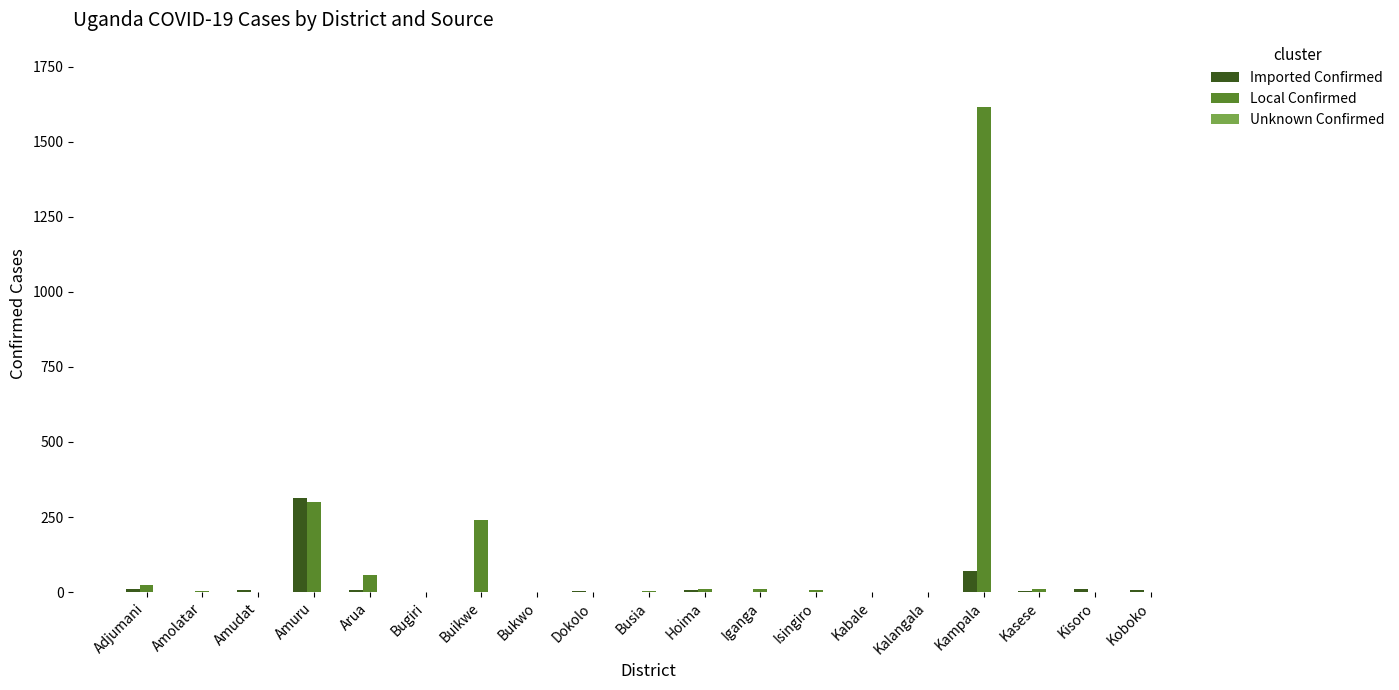

What is the highest value of the Imported Confirmed series?

314